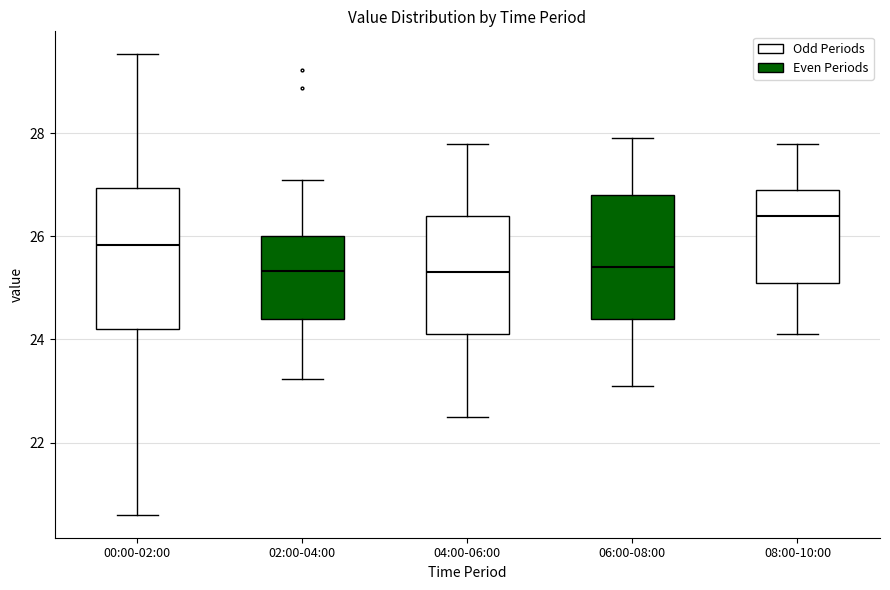

Comparing the boxes themselves (not the whiskers), which one is the tallest?

00:00-02:00